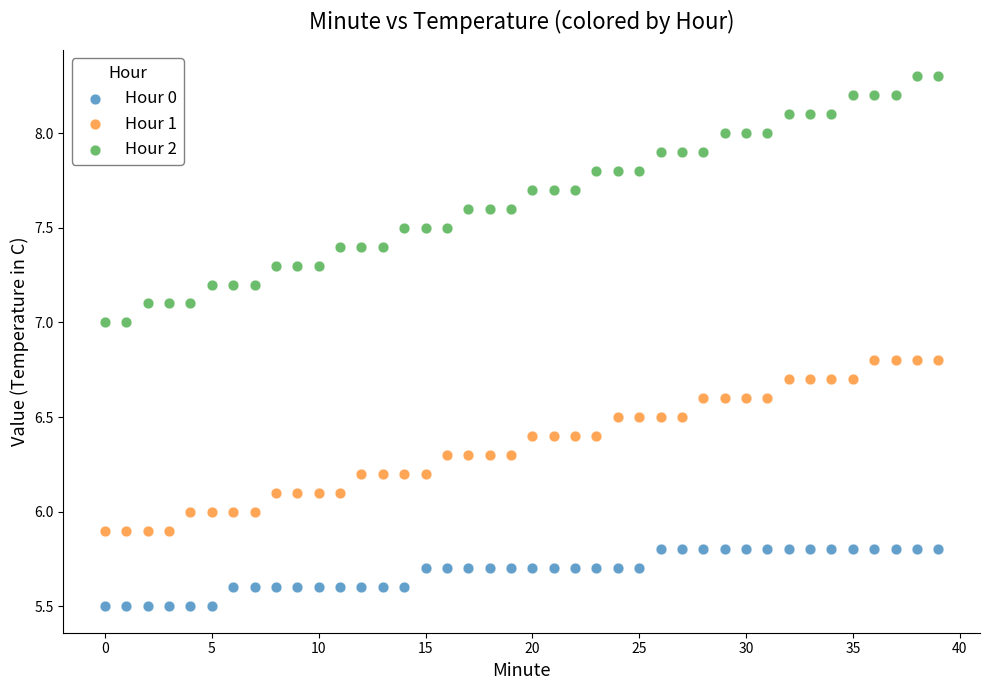

Which series has the largest Y range (max minus min)?

Hour 2